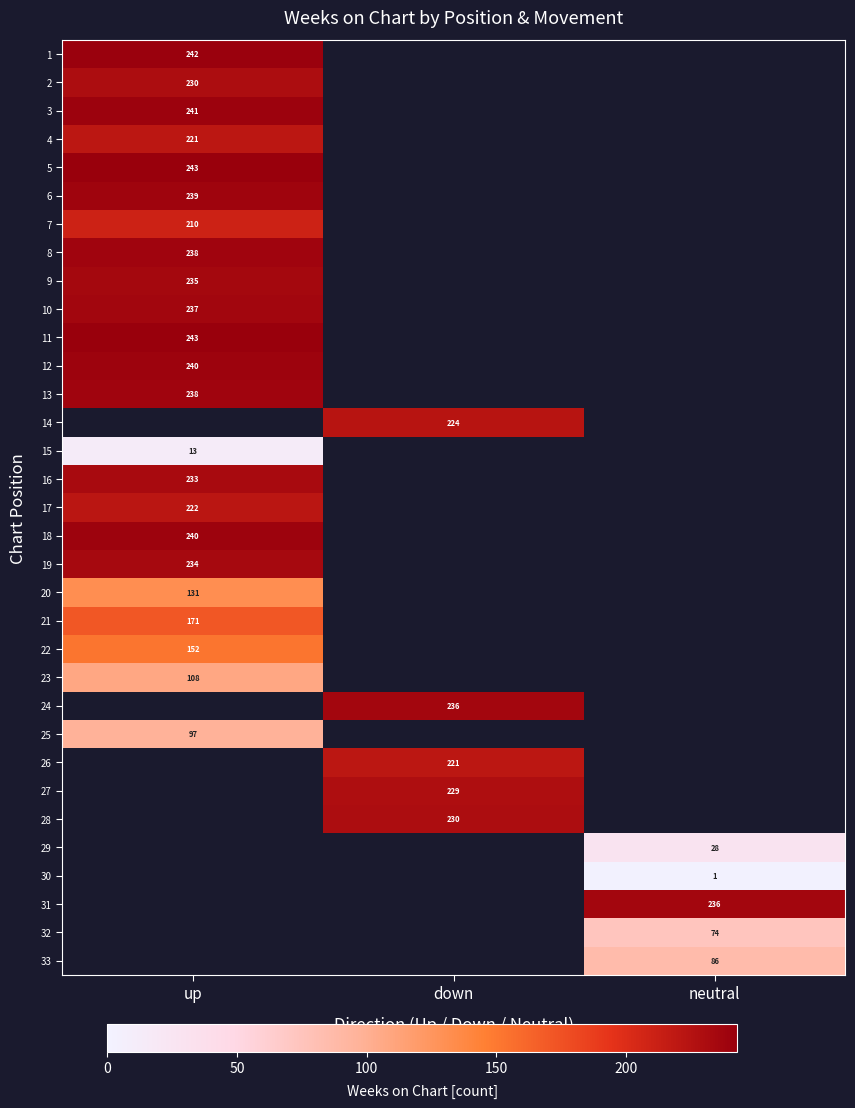

Is it true that 8 equals 238 at up?

True